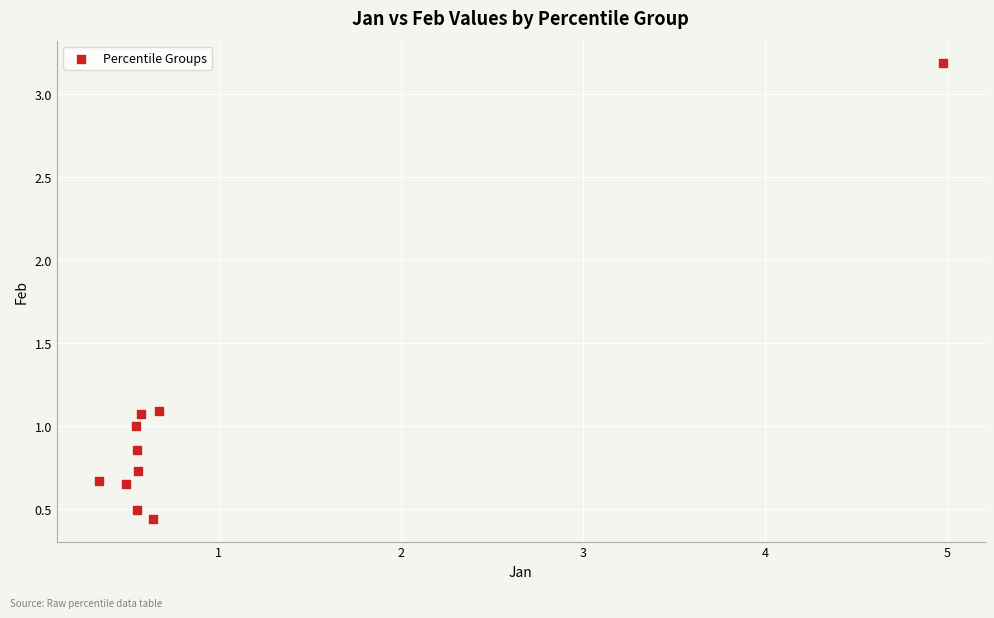

What is the average X value?

1.0